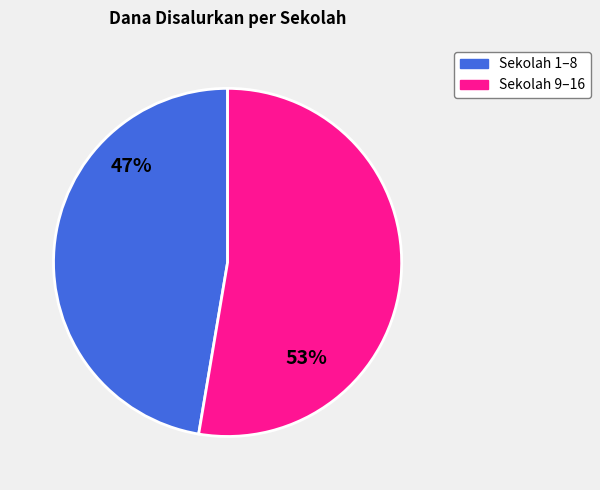

To the nearest percent, what percentage of the pie is Sekolah 9–16?

53%